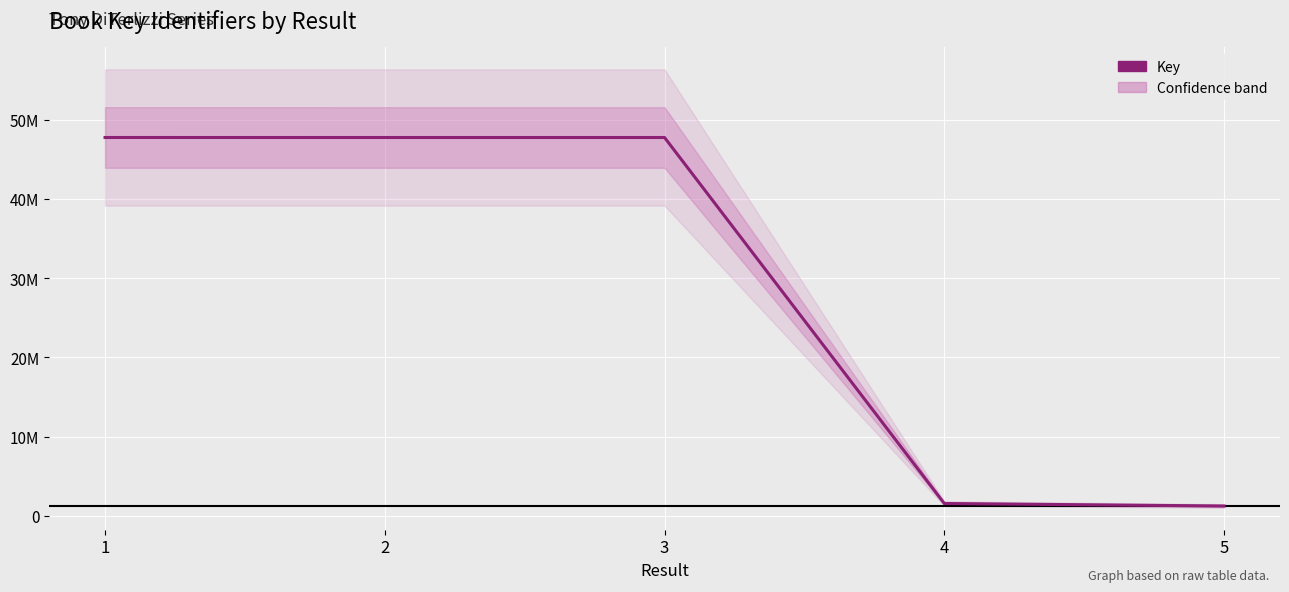

At which label is the value closest to 24509929?

4